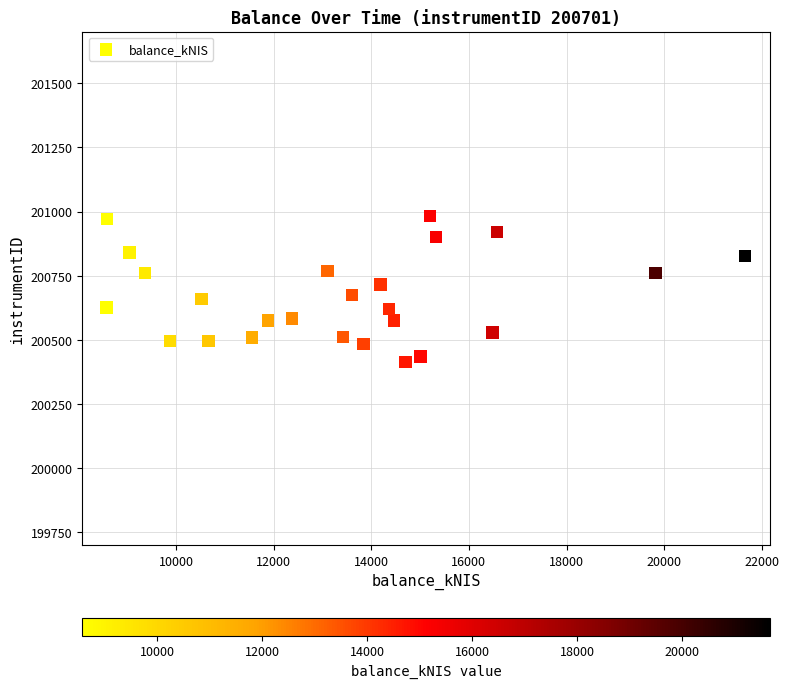

What is the range of X values (max minus min)?

13084.2